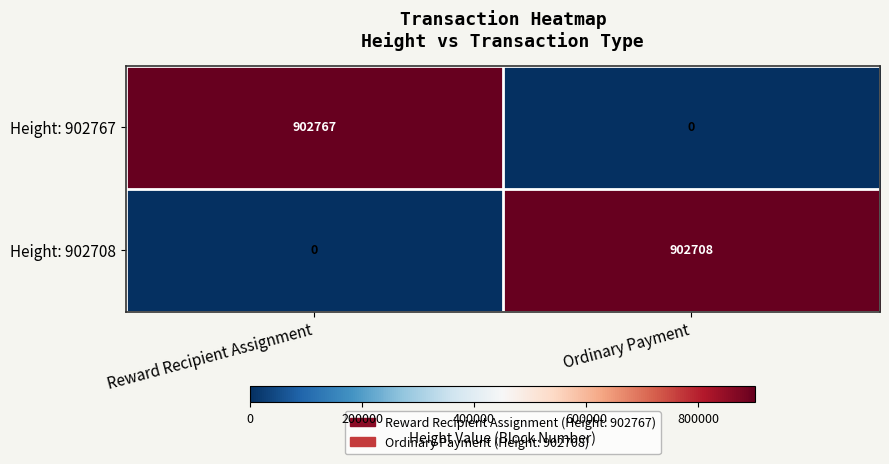

Reading right to left, transcribe all the data shown in this chart.

Height: 902767: Ordinary Payment=0	Reward Recipient Assignment=902767
Height: 902708: Ordinary Payment=902708	Reward Recipient Assignment=0